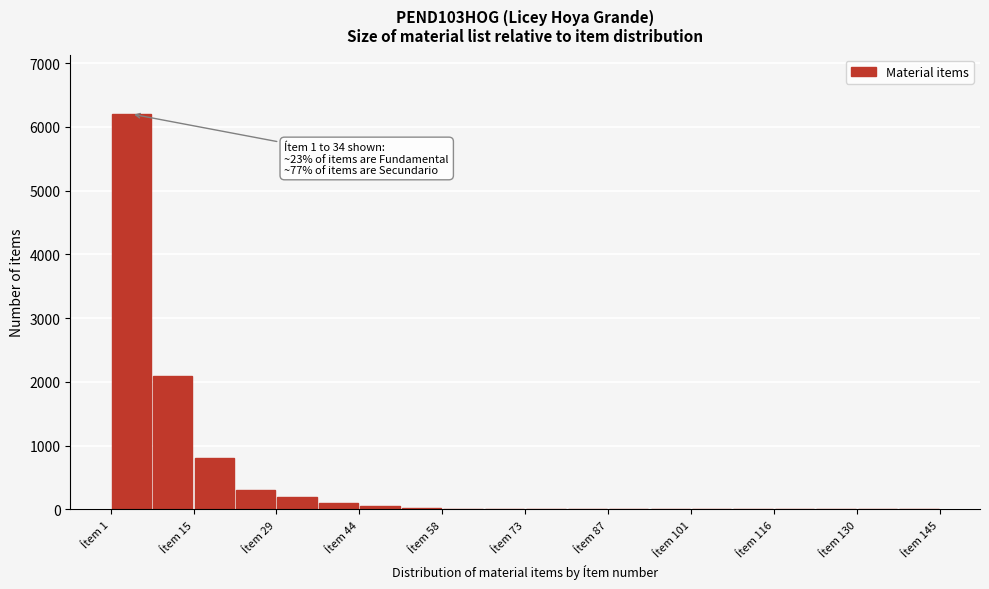

Read against the x-axis, roughly where is the centre of the tallest bar?

4